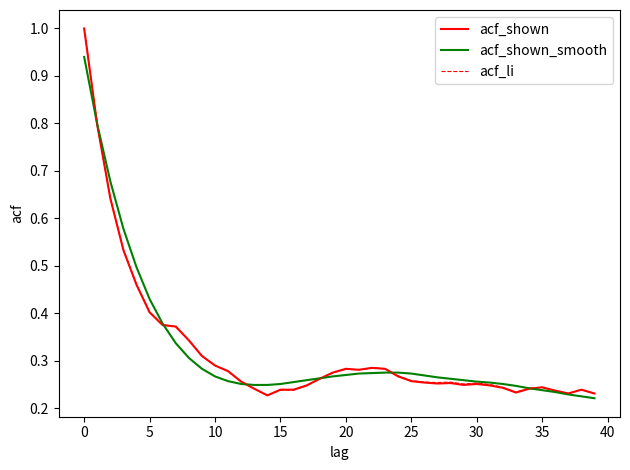

How many lines are shown in the chart?

3